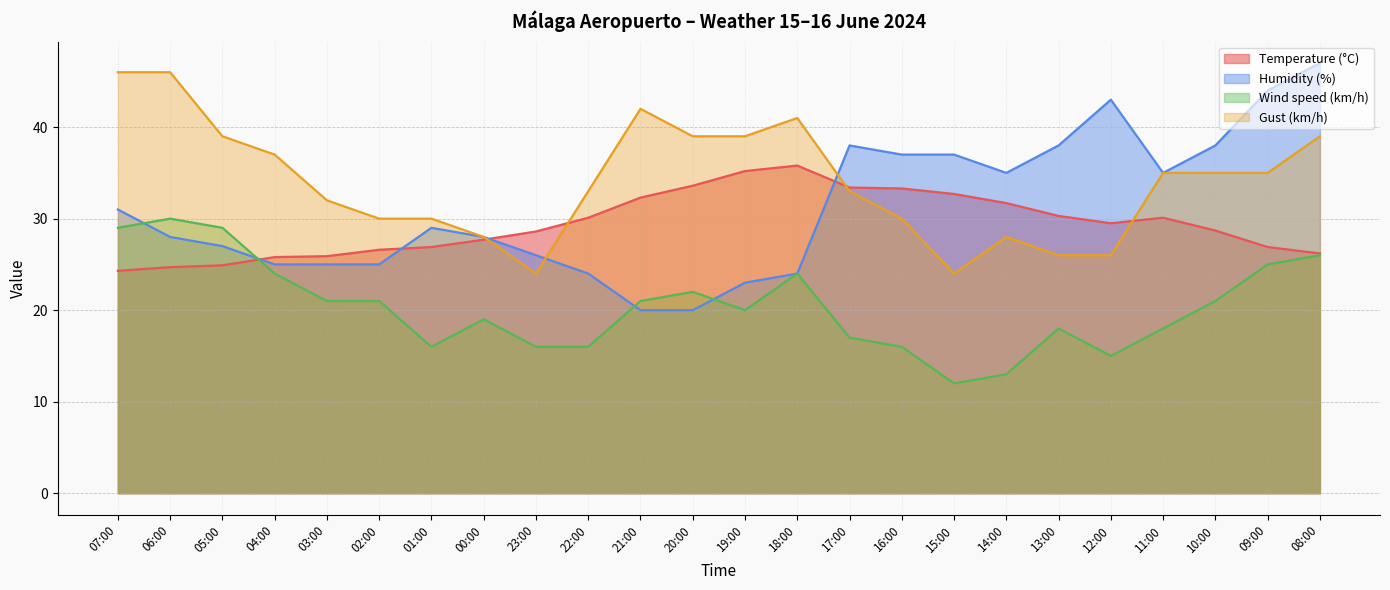

The value of Gust (km/h) at 21:00 is 71.6. True or false?

False